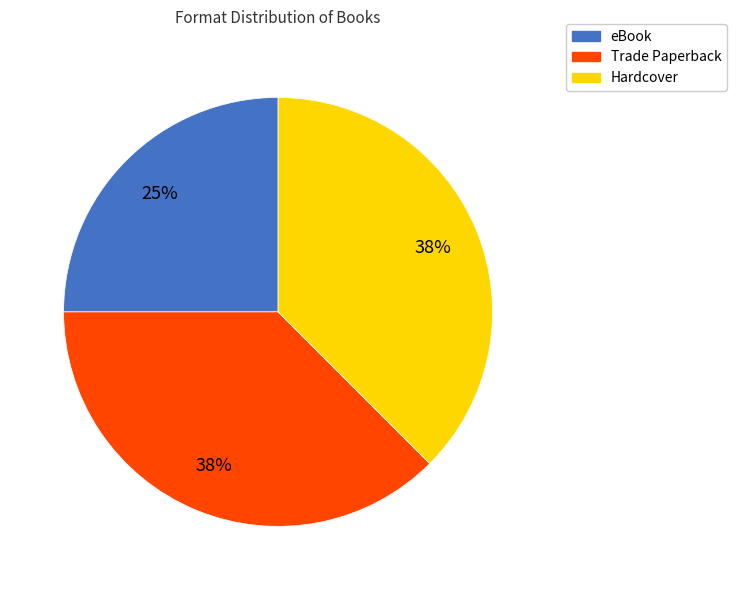

To the nearest percent, what is the average slice percentage?

33%